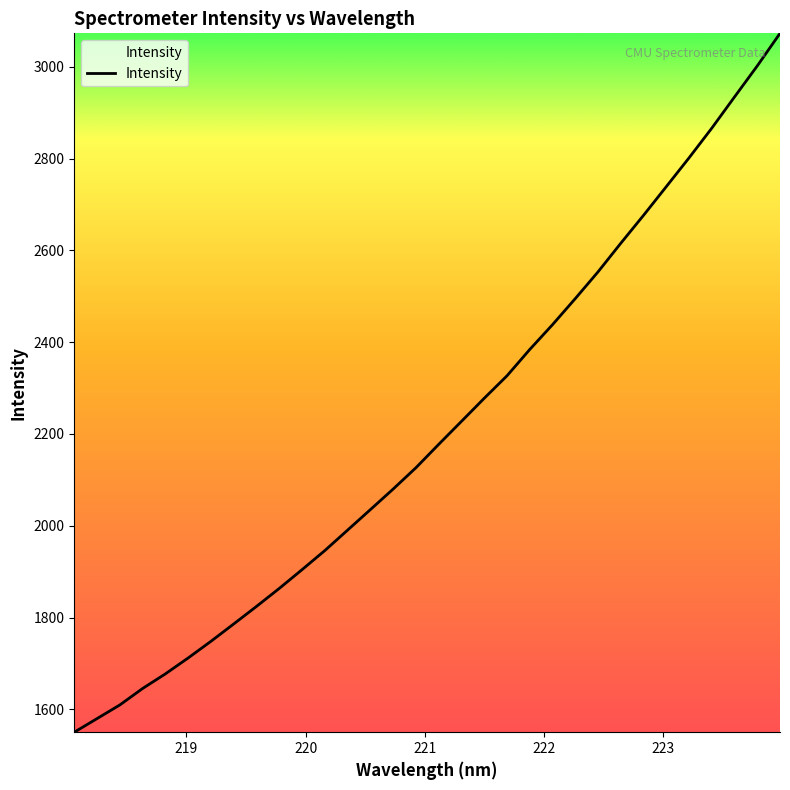

What is the difference between the maximum and minimum values?

1522.6